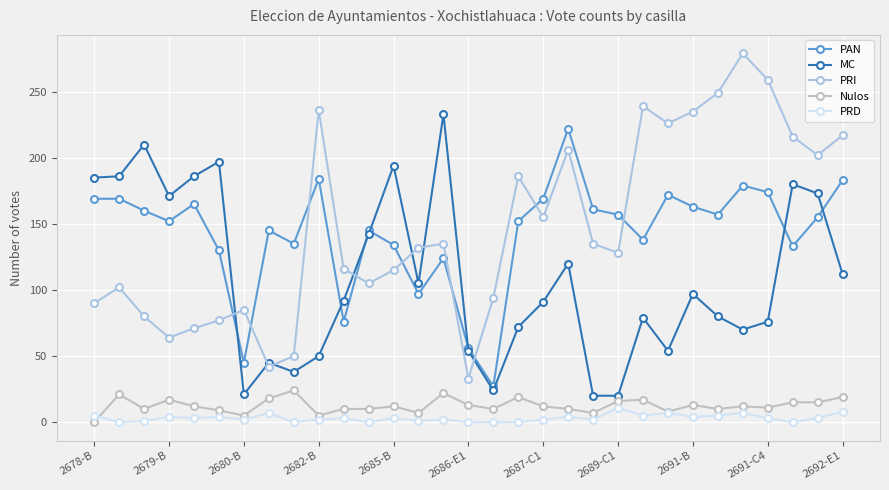

In PAN, how many points are lower than both neighbors (excluding endpoints)?

9